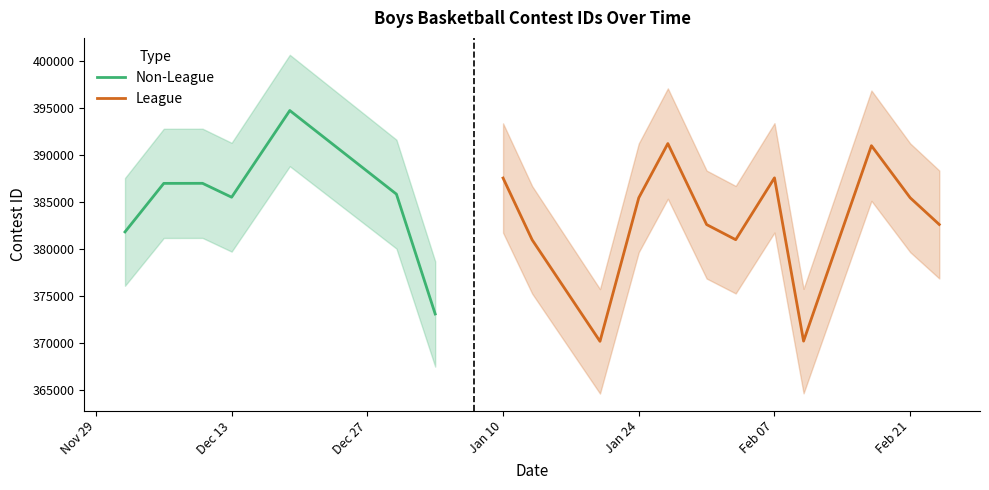

True or false: League and Non-League cross at least once.

False